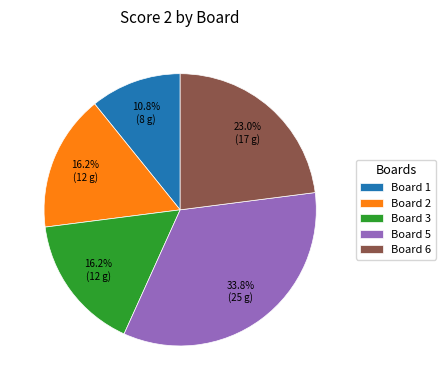

What percentage is the Board 1 slice, to the nearest percent?

11%